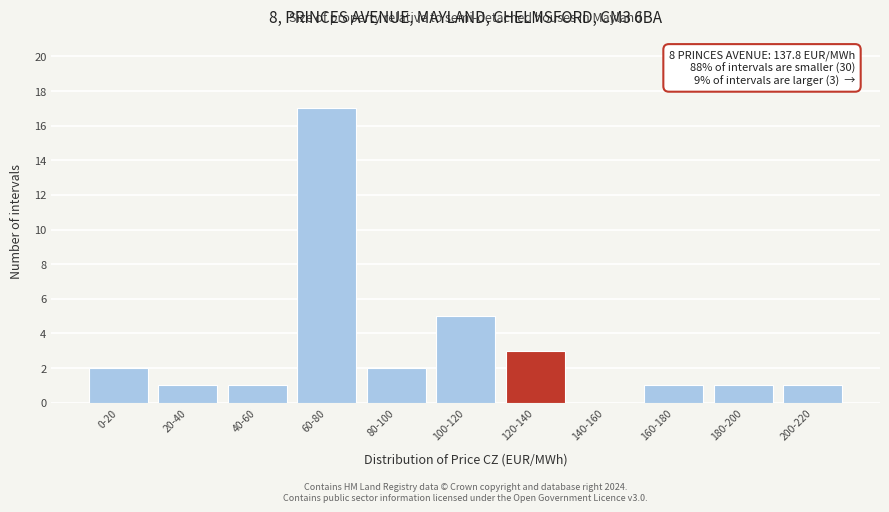

Reading left to right, extract all data points from this chart.

0-20=2	20-40=1	40-60=1	60-80=17	80-100=2	100-120=5	120-140=3	140-160=0	160-180=1	180-200=1	200-220=1